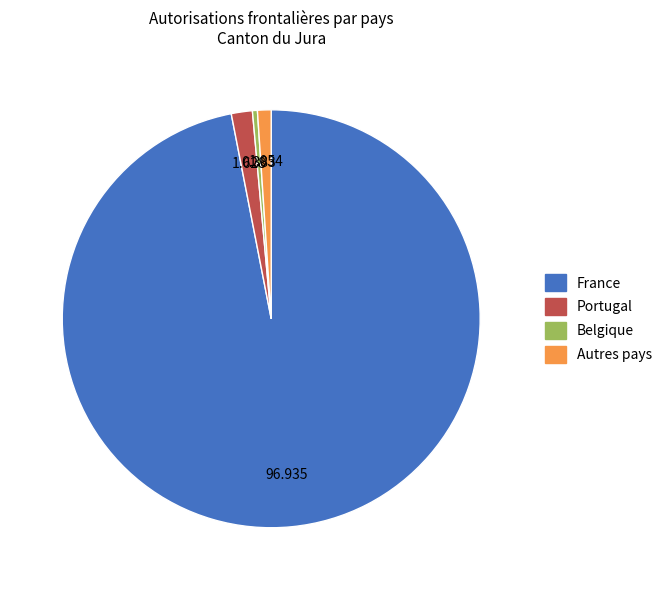

Combined, do France and Portugal account for over 50%?

Yes